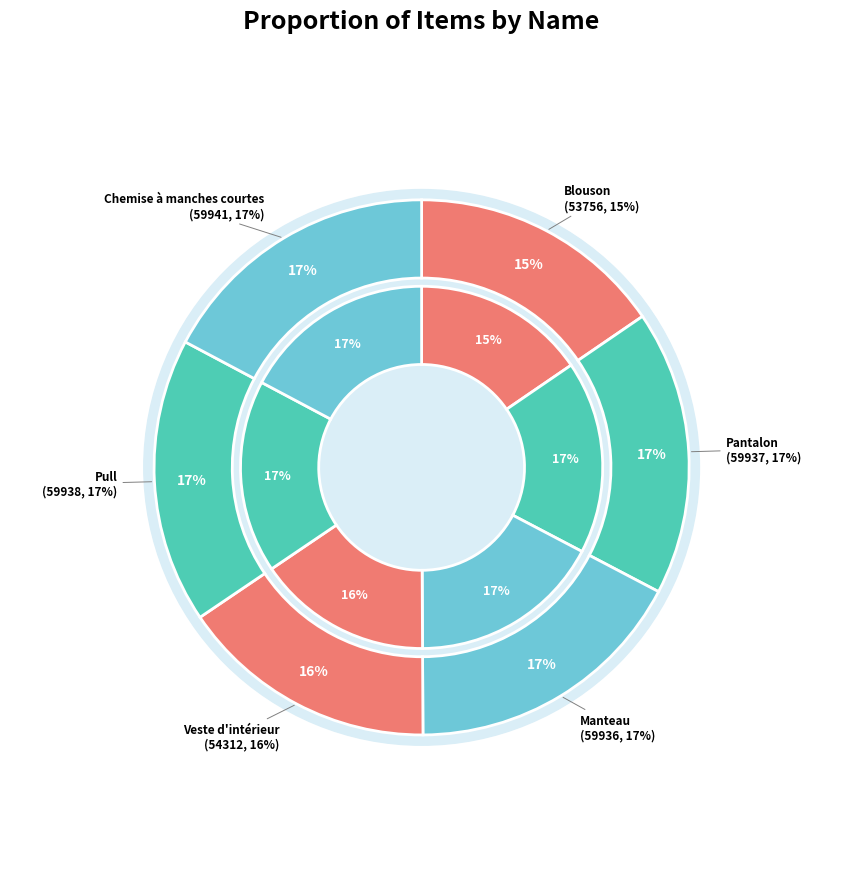

What is the smallest slice in the pie chart?

Blouson